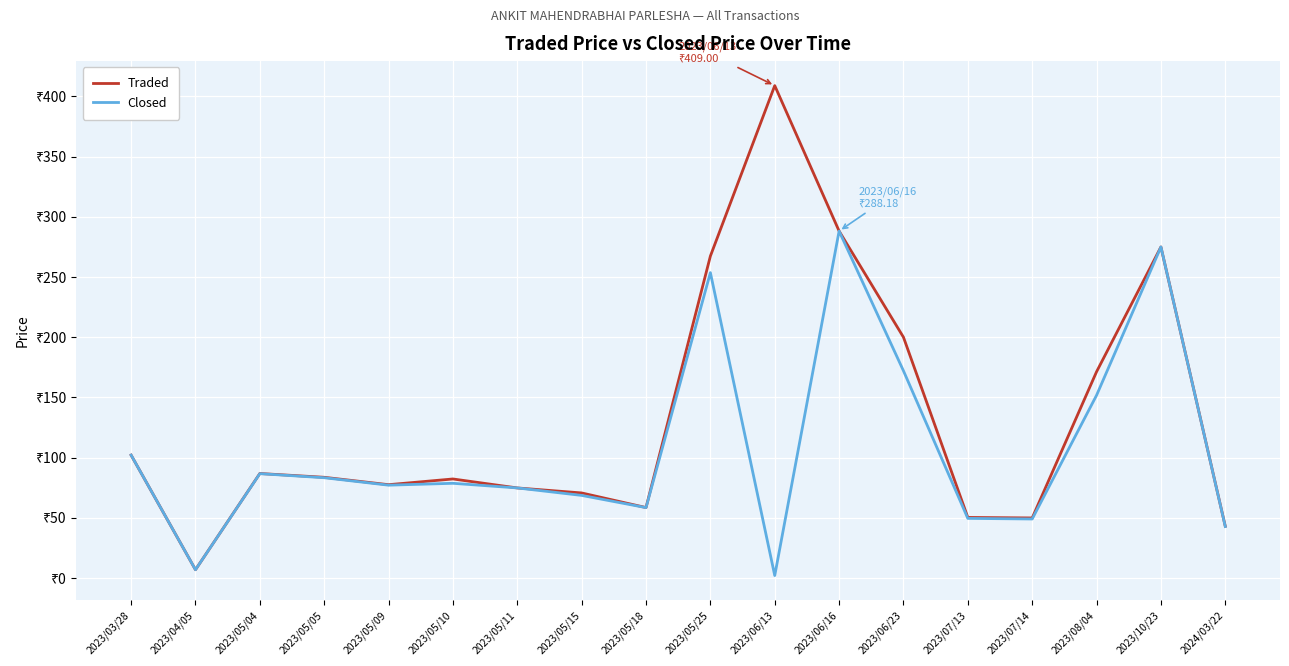

What is the approximate value of Traded at 2023/05/09?

77.5